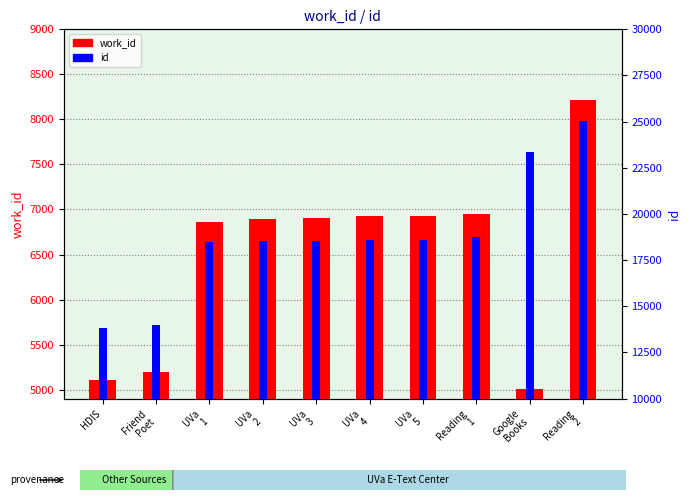

What is the difference between the second highest and second lowest values in the work_id series?

1844